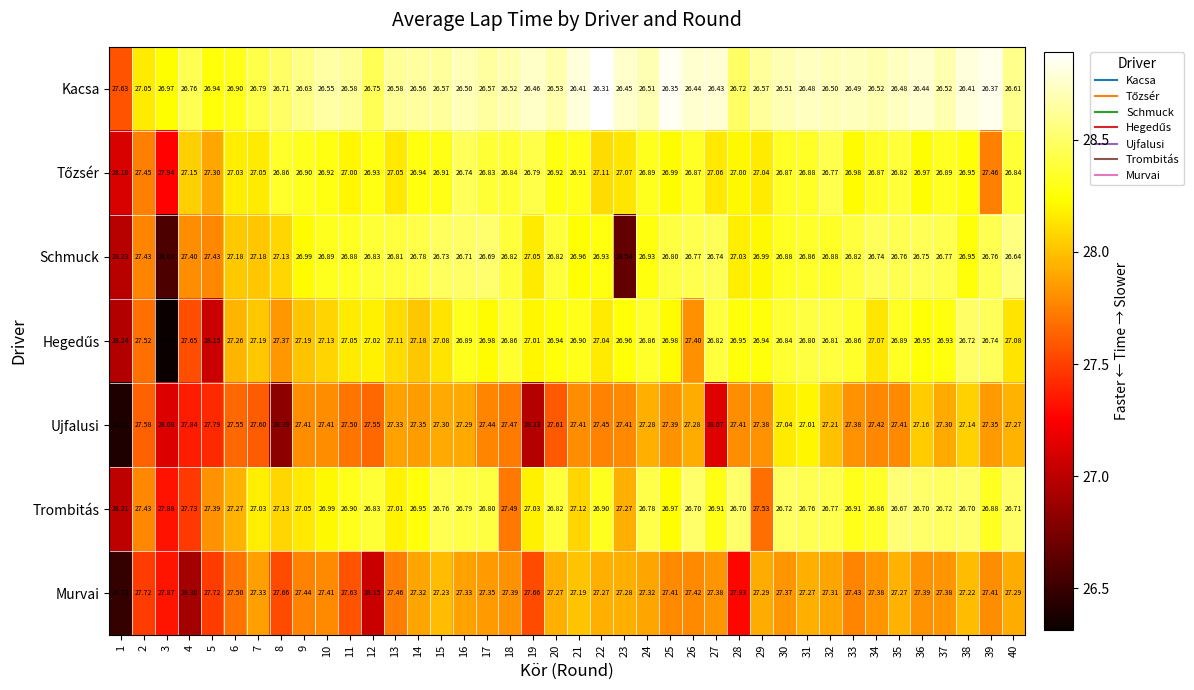

Which series has the largest total across all categories?

Ujfalusi